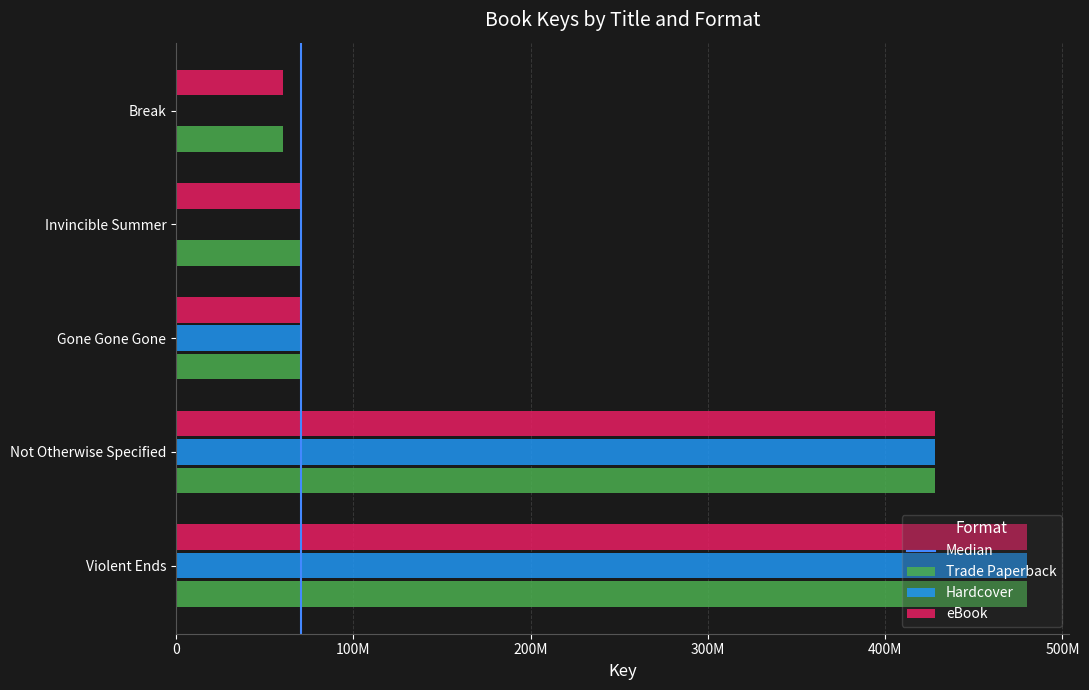

How many values in the Trade Paperback series exceed 70539898?

2